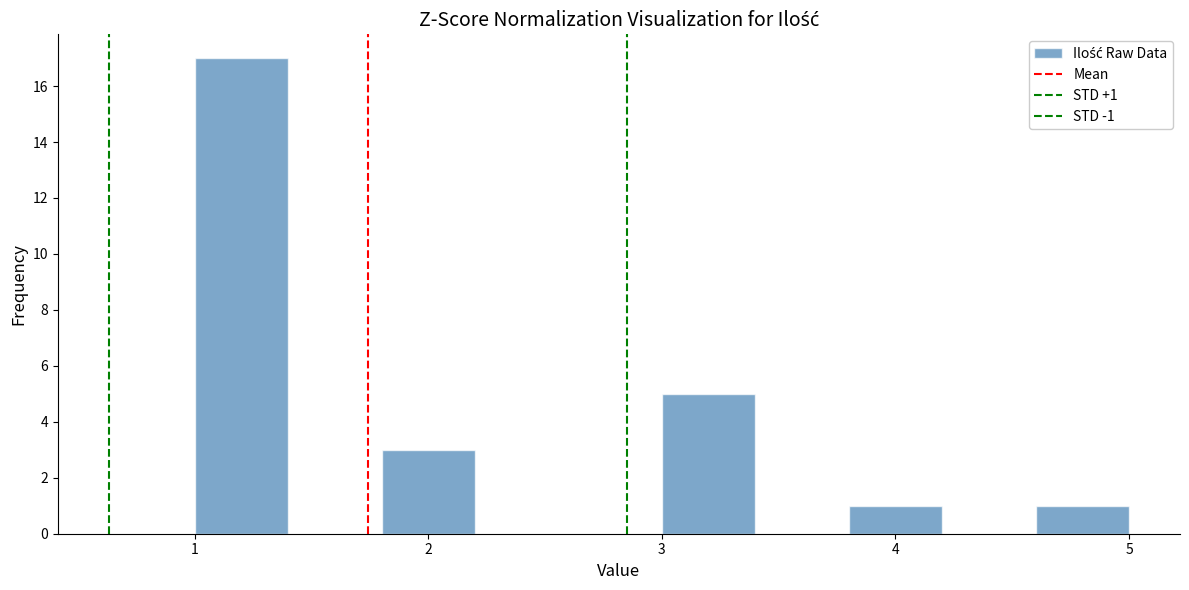

Over which range of the x-axis is the bar tallest?

1.0 to 1.4